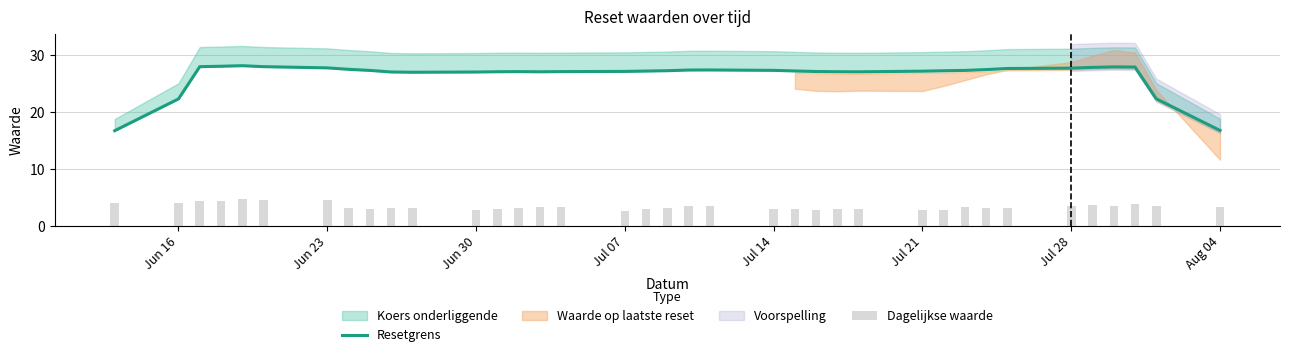

What is the greatest value displayed?

28.0